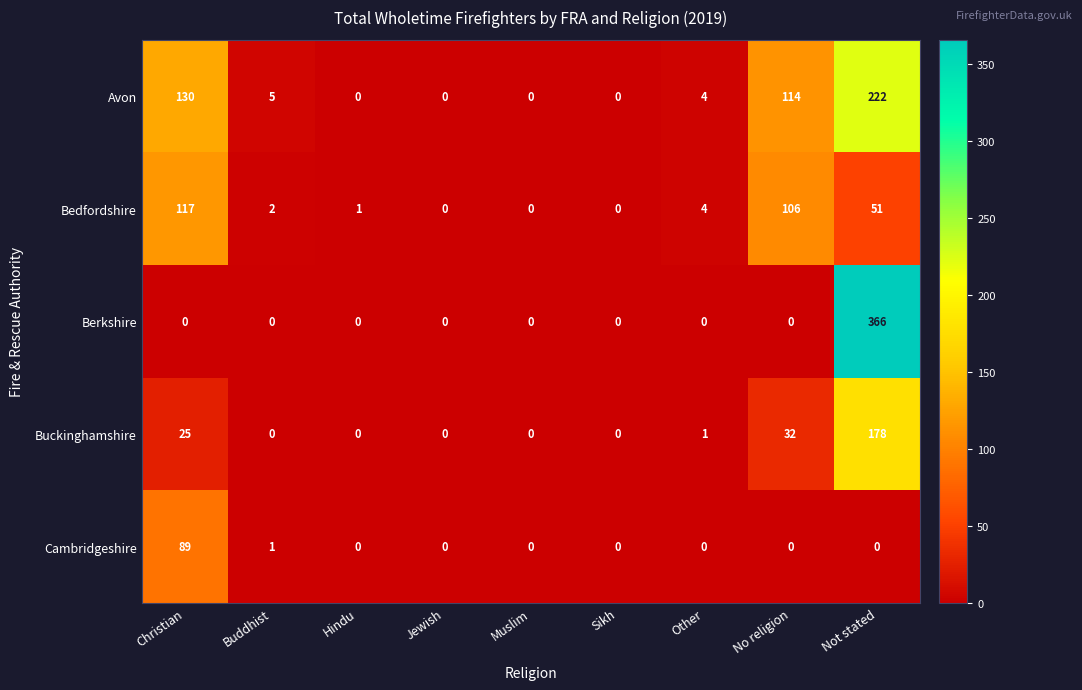

Which label corresponds to the largest value in the chart?

Not stated